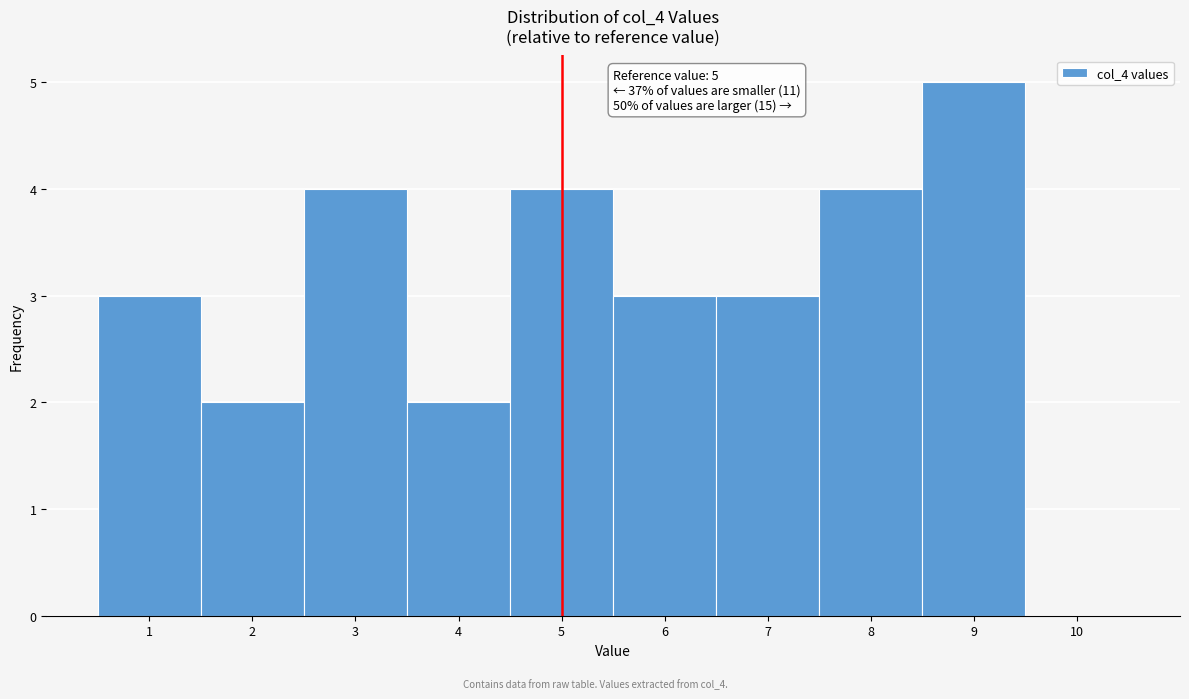

Which range on the x-axis has the tallest bar?

8.5 to 9.5